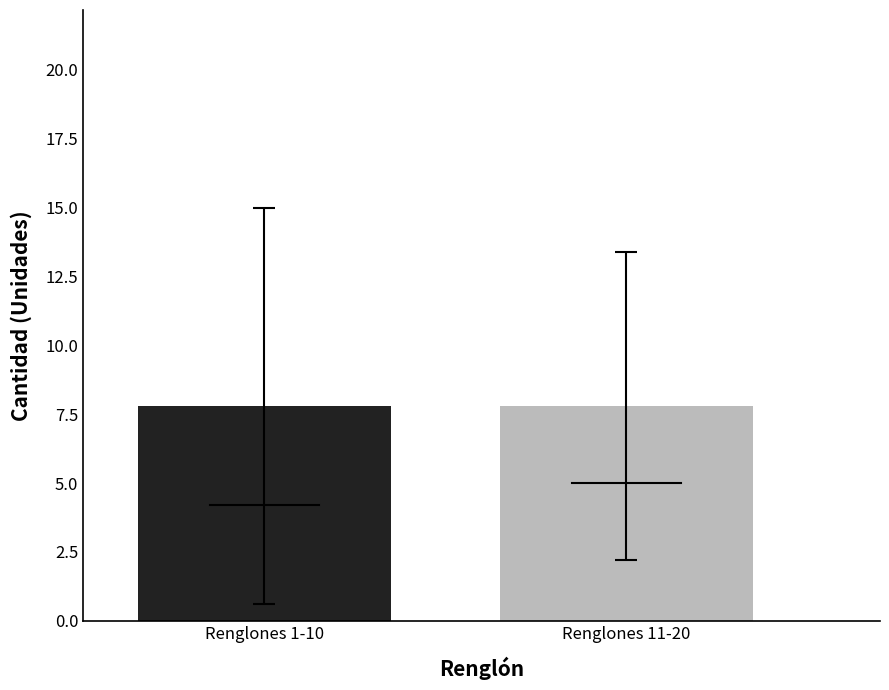

The value at Renglón 20 is 2. True or false?

False